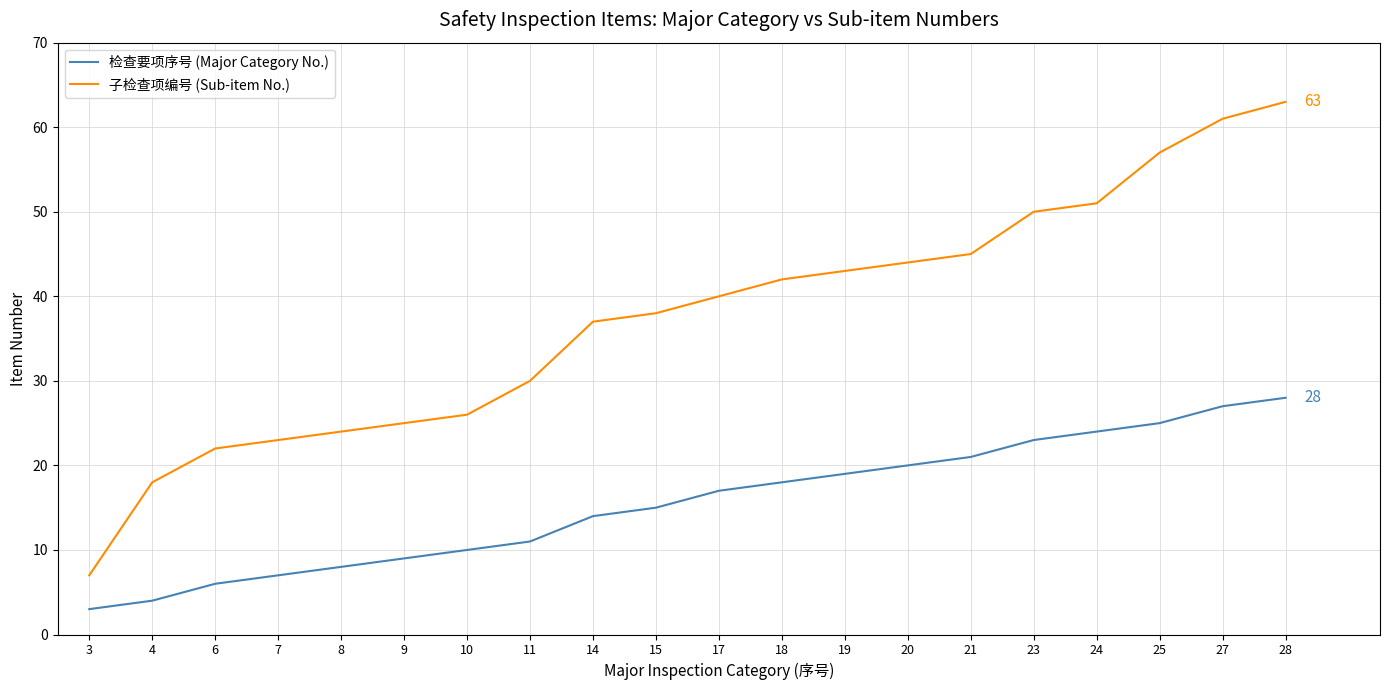

Which series has the largest total across all categories?

子检查项编号 (Sub-item No.)